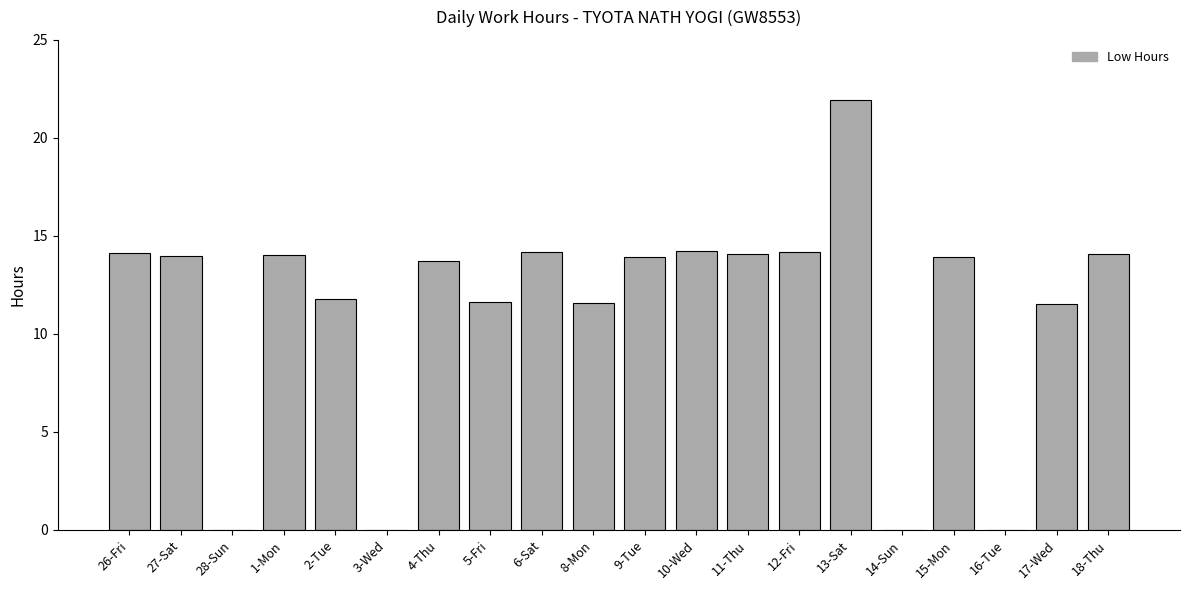

What is the greatest value displayed?

21.9